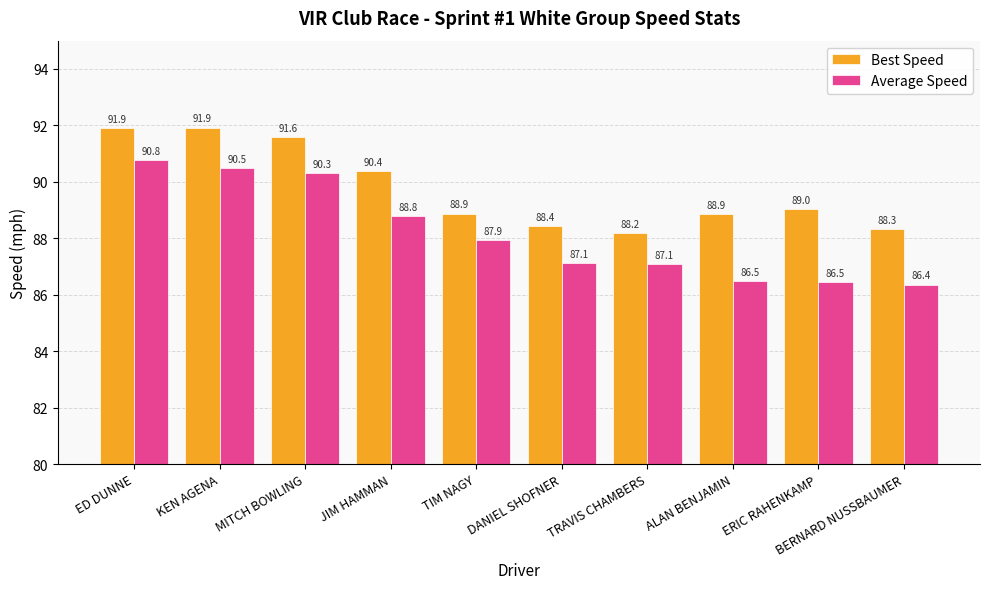

Are the bars grouped side by side (vs. stacked)?

Yes